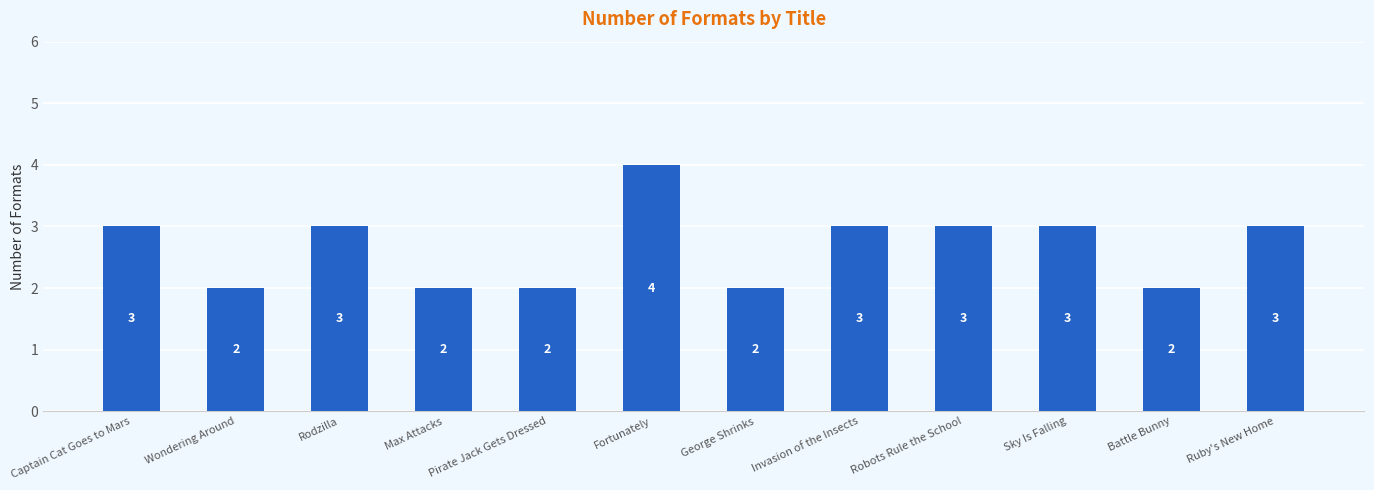

How many bars are there in total?

12